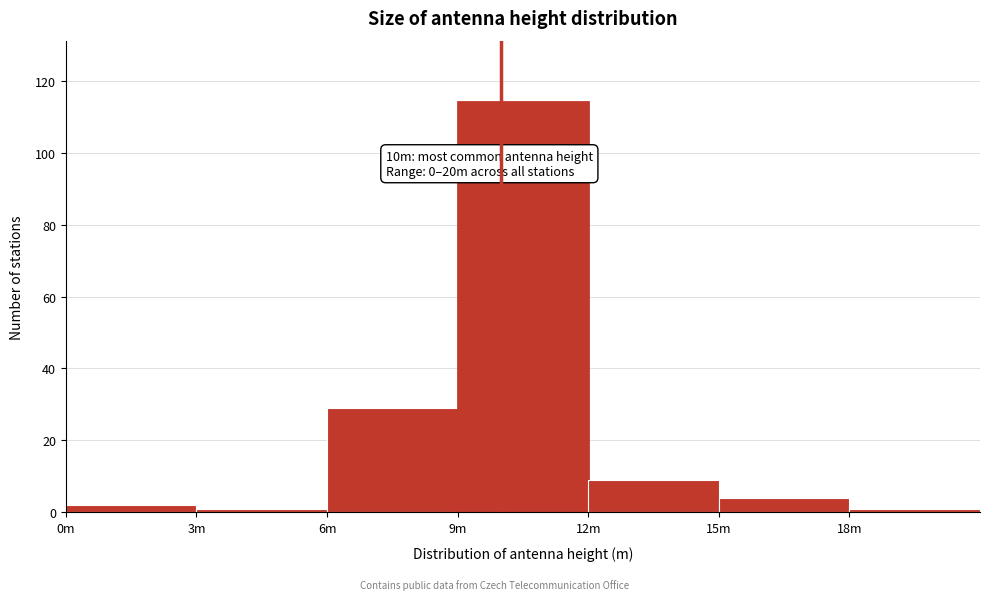

Reading left to right, extract all data points from this chart.

0m=2	3m=1	6m=29	9m=114	12m=9	15m=4	18m=1